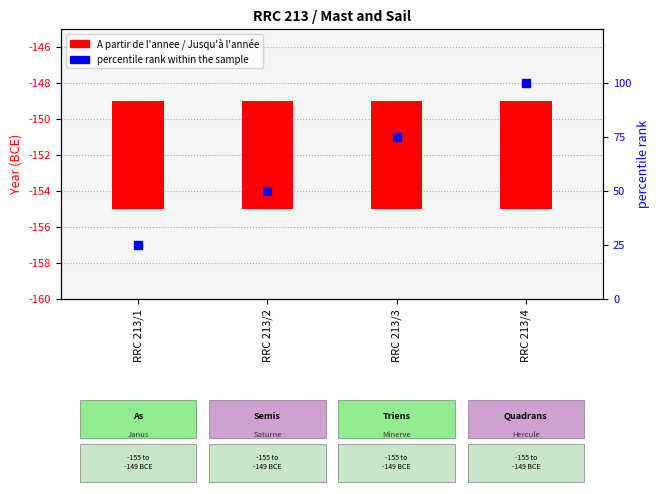

Which series contains the highest Y value?

percentile rank within the sample